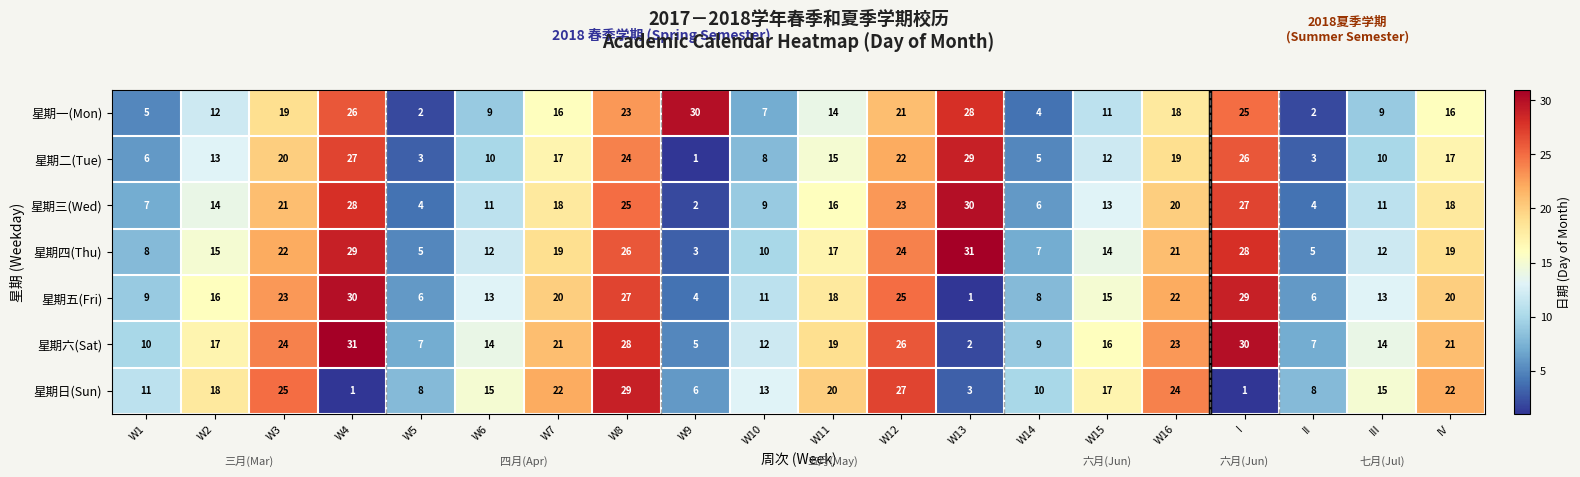

At how many categories does at least one series exceed 3?

20